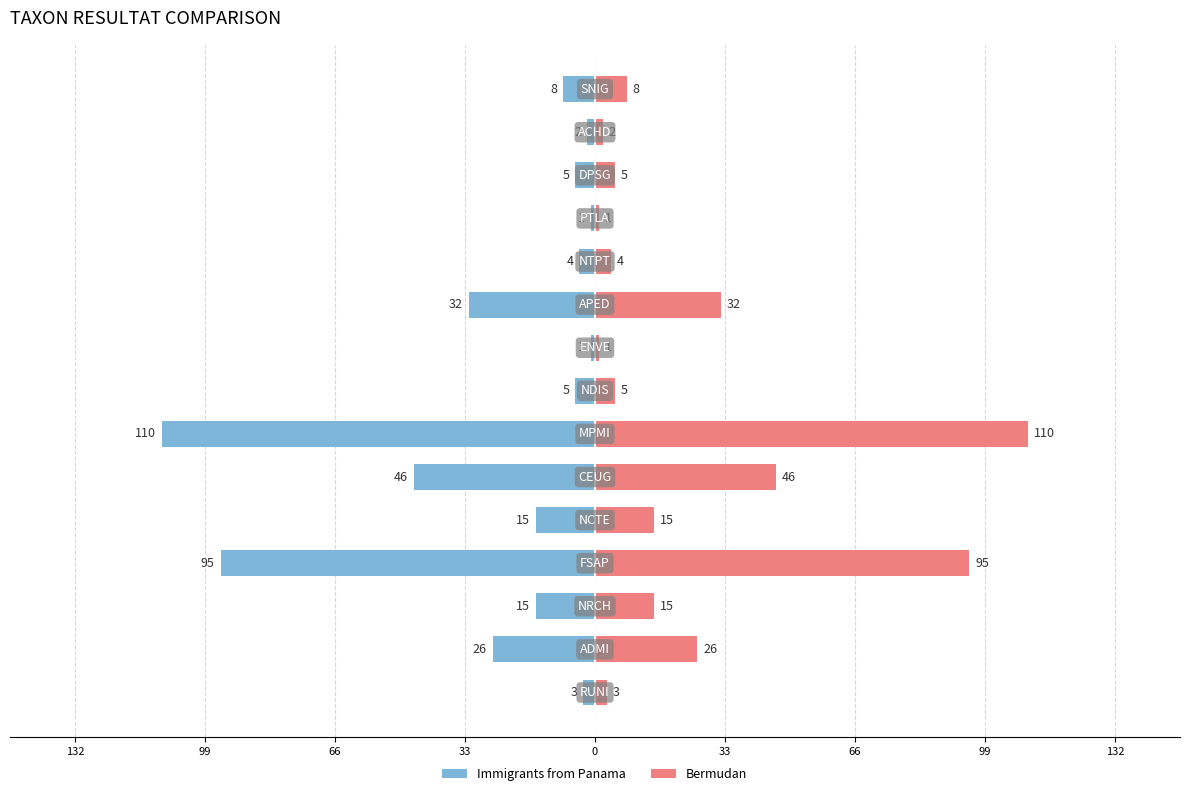

Reading left to right, list all the values displayed in this chart.

Immigrants from Panama: -3	-26	-15	-95	-15	-46	-110	-5	-1	-32	-4	-1	-5	-2	-8
Bermudan: 3	26	15	95	15	46	110	5	1	32	4	1	5	2	8